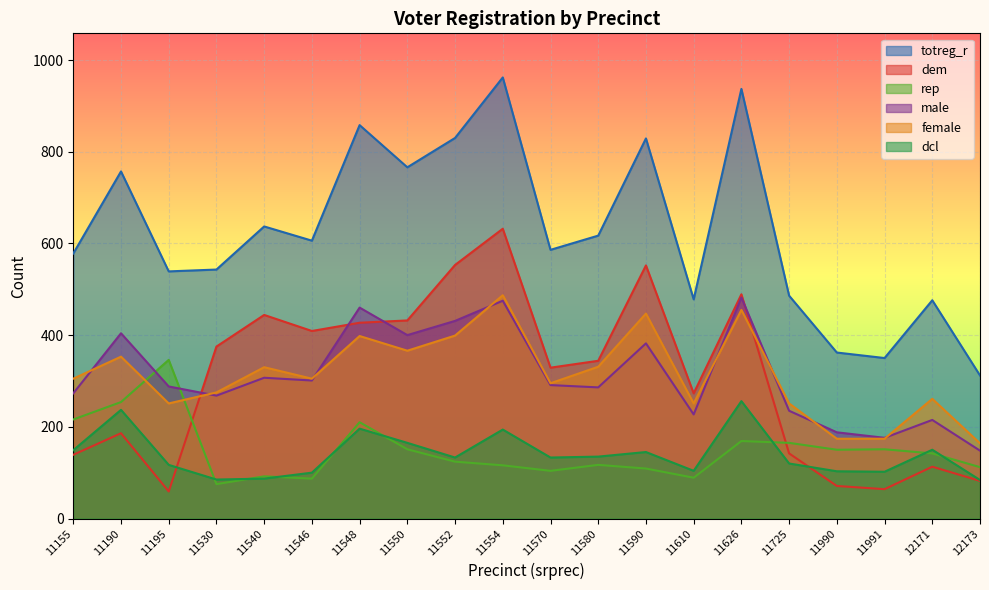

At which category does dcl reach its first local peak?

11190